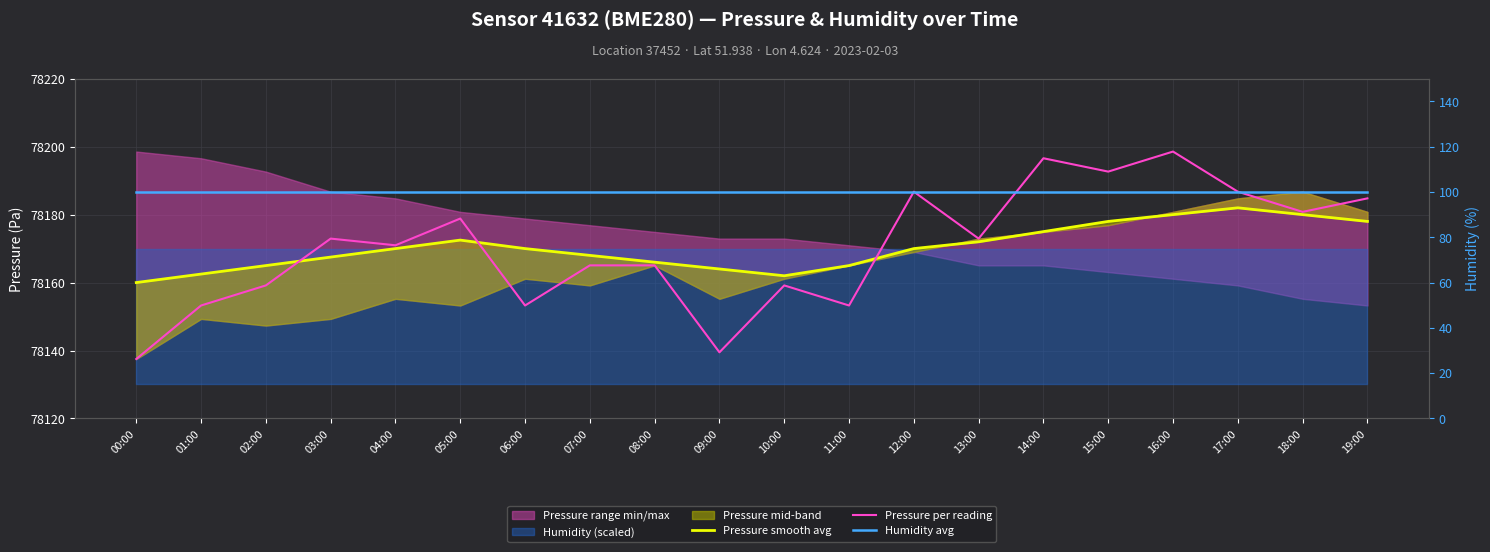

Reading right to left, list all the values displayed in this chart.

Pressure smooth avg: 19:00=78178.0	18:00=78180.0	17:00=78182.0	16:00=78180.0	15:00=78178.0	14:00=78175.0	13:00=78172.0	12:00=78170.0	11:00=78165.0	10:00=78162.0	09:00=78164.0	08:00=78166.0	07:00=78168.0	06:00=78170.0	05:00=78172.5	04:00=78170.0	03:00=78167.5	02:00=78165.0	01:00=78162.5	00:00=78160.0
Pressure per reading: 19:00=78184.8	18:00=78180.8	17:00=78186.8	16:00=78198.6	15:00=78192.7	14:00=78196.6	13:00=78172.9	12:00=78186.8	11:00=78153.2	10:00=78159.2	09:00=78139.5	08:00=78165.1	07:00=78165.1	06:00=78153.2	05:00=78178.8	04:00=78171.0	03:00=78172.9	02:00=78159.2	01:00=78153.2	00:00=78137.5
Humidity avg: 19:00=100.0	18:00=100.0	17:00=100.0	16:00=100.0	15:00=100.0	14:00=100.0	13:00=100.0	12:00=100.0	11:00=100.0	10:00=100.0	09:00=100.0	08:00=100.0	07:00=100.0	06:00=100.0	05:00=100.0	04:00=100.0	03:00=100.0	02:00=100.0	01:00=100.0	00:00=100.0